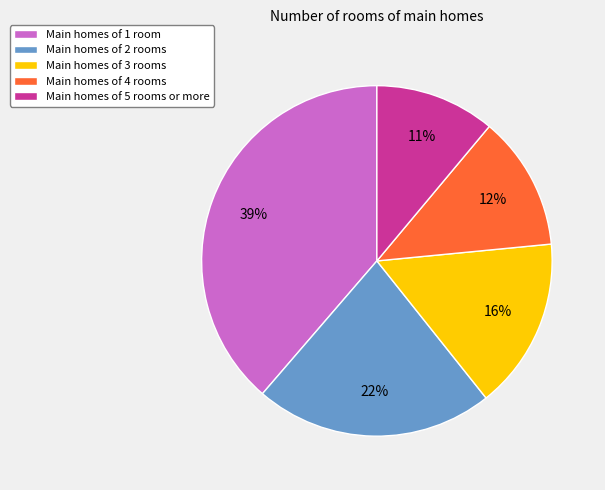

How many slices are in this pie chart?

5